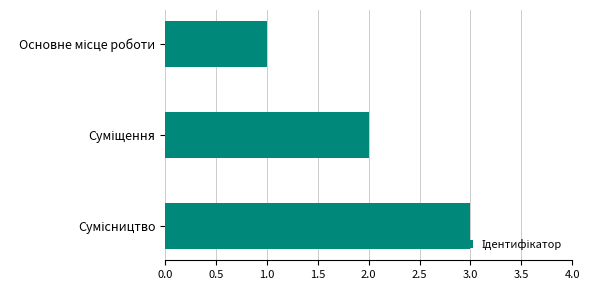

What is the greatest value displayed?

3